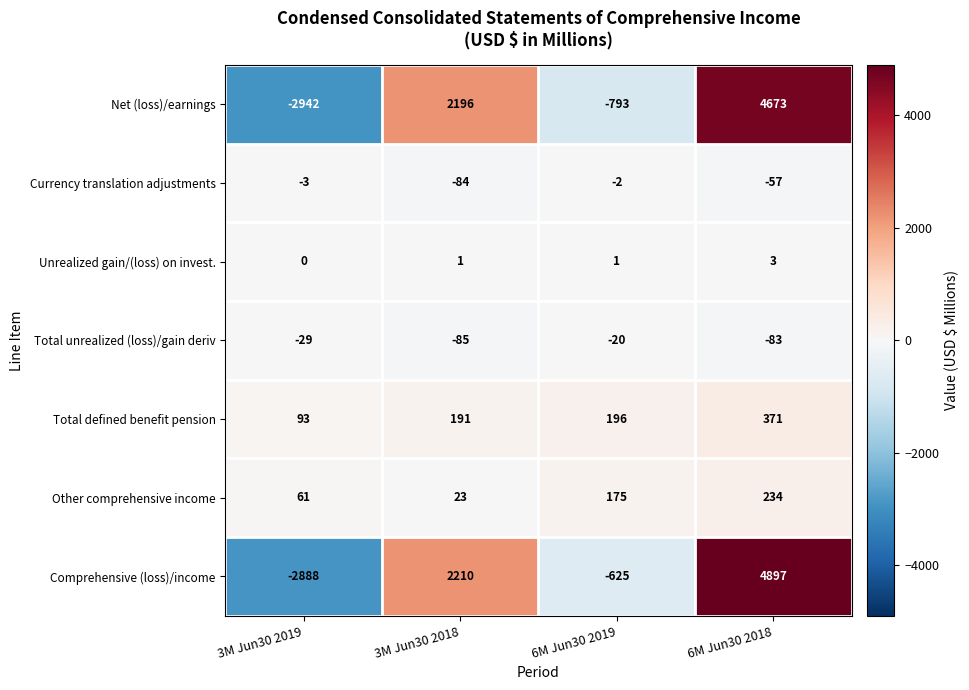

Which series has the largest range (max minus min)?

Comprehensive (loss)/income